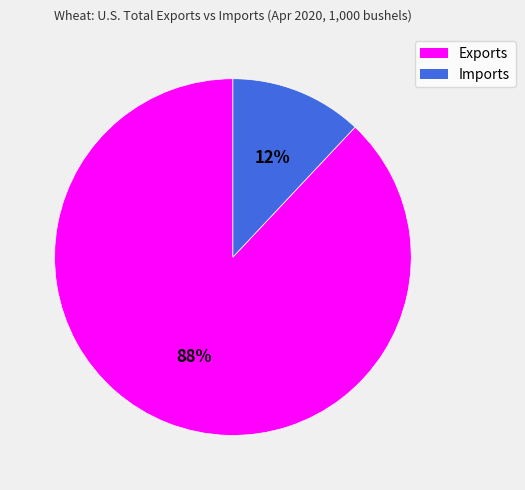

Count the number of slices in the pie.

2